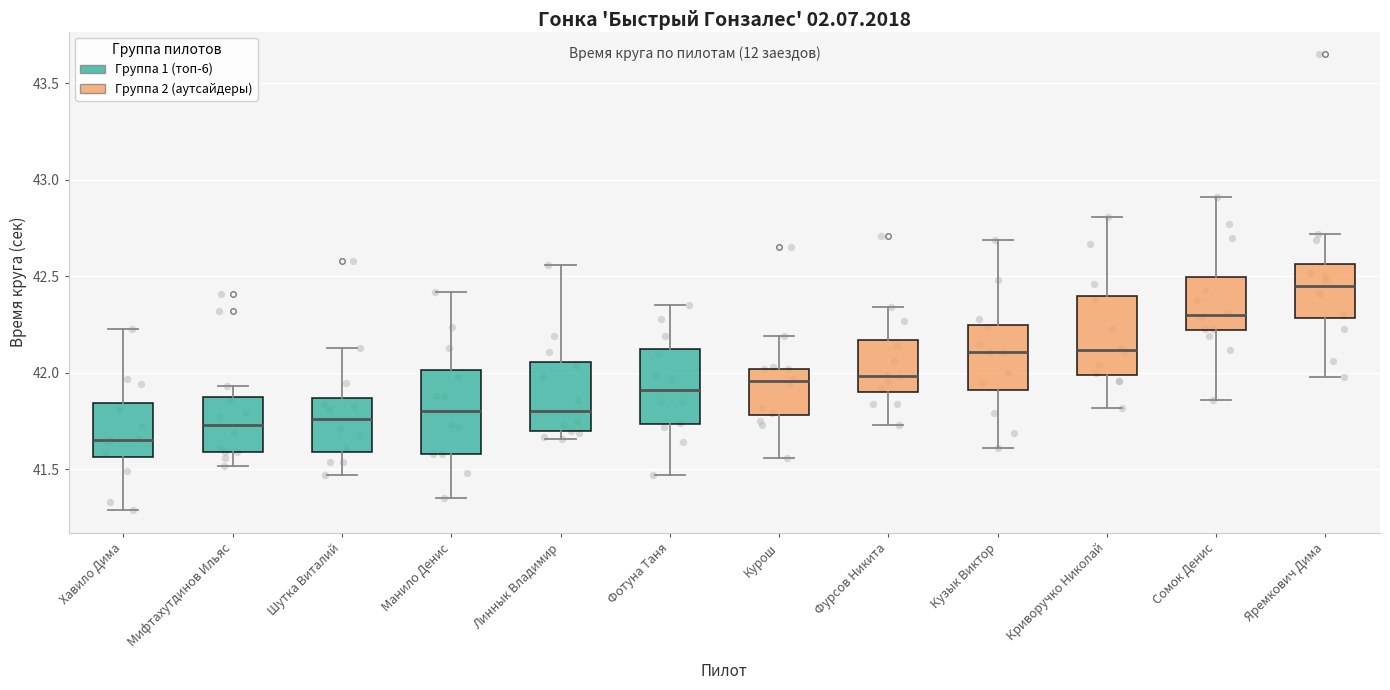

Reading left to right, read every box against the y-axis: the position of its median line, the range the box covers, and the ends of its whiskers. The values are not printed on the chart, so give them approximately, as read against the axis.

Хавило Дима: median 41.65, box 41.55 to 41.85, whiskers 41.30 to 42.25
Мифтахутдинов Ильяс: median 41.75, box 41.60 to 41.90, whiskers 41.50 to 41.95
Шутка Виталий: median 41.75, box 41.60 to 41.85, whiskers 41.45 to 42.15
Манило Денис: median 41.80, box 41.60 to 42.00, whiskers 41.35 to 42.40
Линнык Владимир: median 41.80, box 41.70 to 42.05, whiskers 41.65 to 42.55
Фотуна Таня: median 41.90, box 41.75 to 42.10, whiskers 41.45 to 42.35
Курош: median 41.95, box 41.80 to 42.00, whiskers 41.55 to 42.20
Фурсов Никита: median 42.00, box 41.90 to 42.15, whiskers 41.75 to 42.35
Кузык Виктор: median 42.10, box 41.90 to 42.25, whiskers 41.60 to 42.70
Криворучко Николай: median 42.10, box 42.00 to 42.40, whiskers 41.80 to 42.80
Сомок Денис: median 42.30, box 42.20 to 42.50, whiskers 41.85 to 42.90
Яремкович Дима: median 42.45, box 42.30 to 42.55, whiskers 42.00 to 42.70